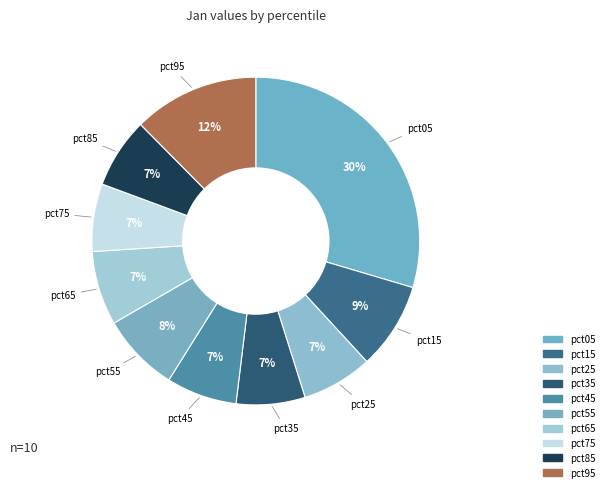

Which has a higher value, pct55 or pct25?

pct55